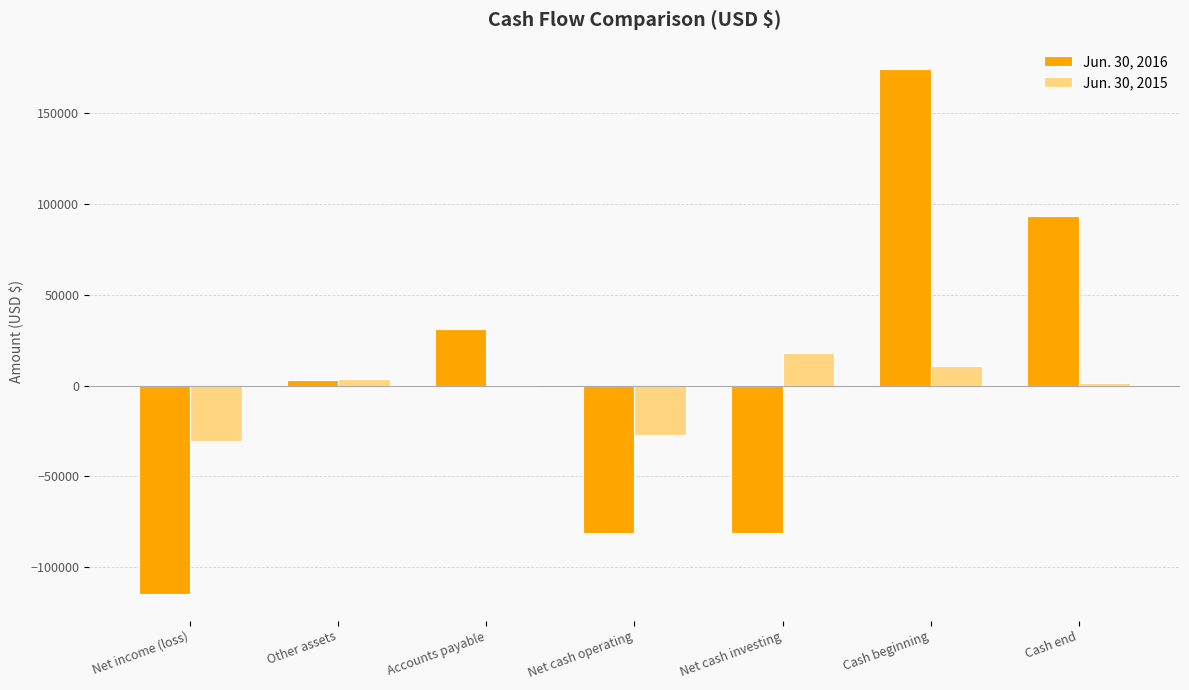

Is it true that Jun. 30, 2016 equals -62174 at Net income (loss)?

False